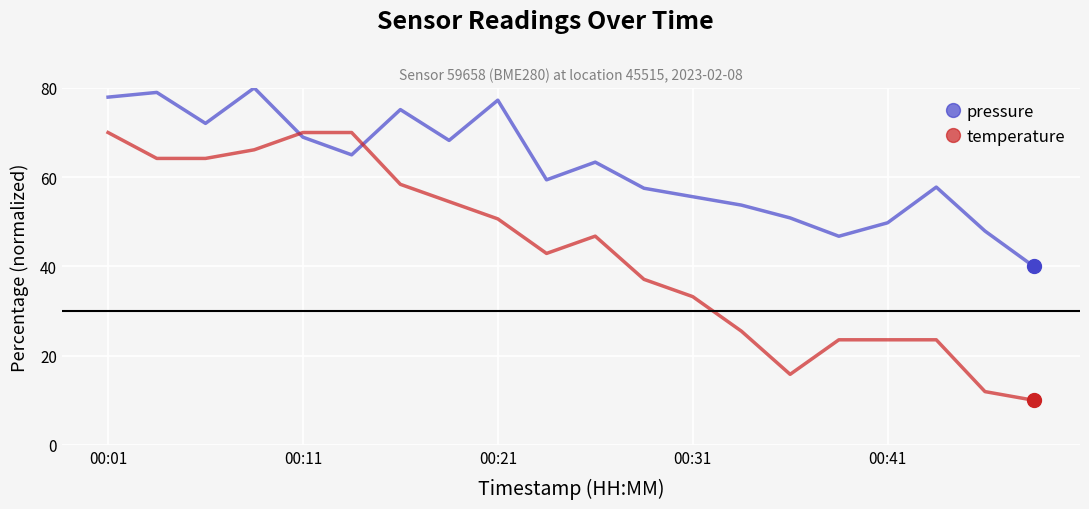

Which series has the largest total across all categories?

pressure